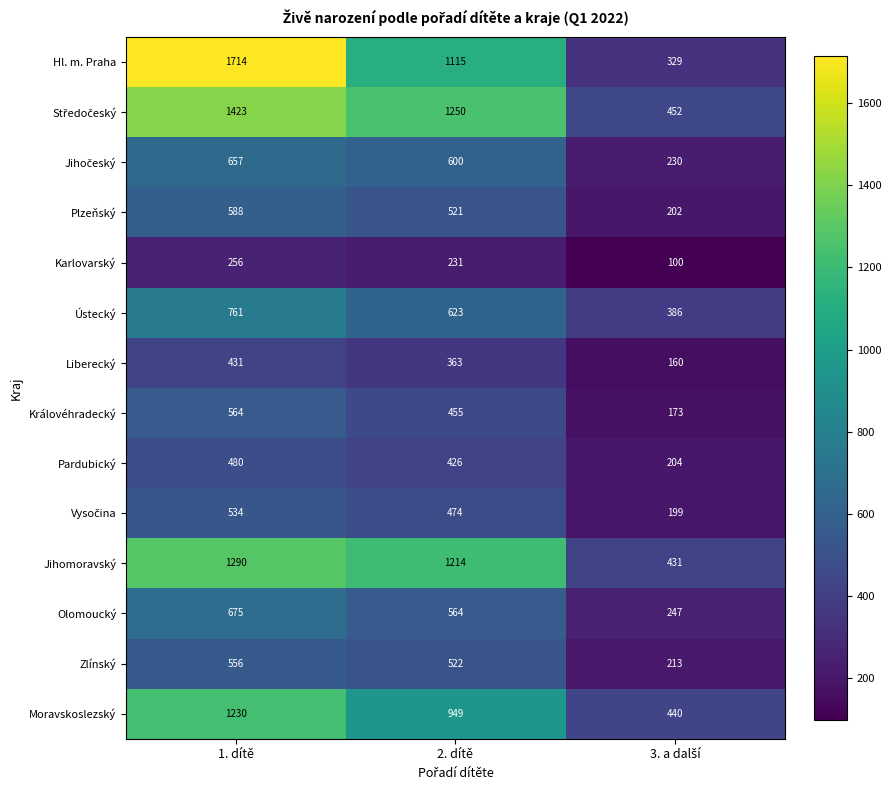

True or false: Zlínský has a value of 240 at 1. dítě.

False